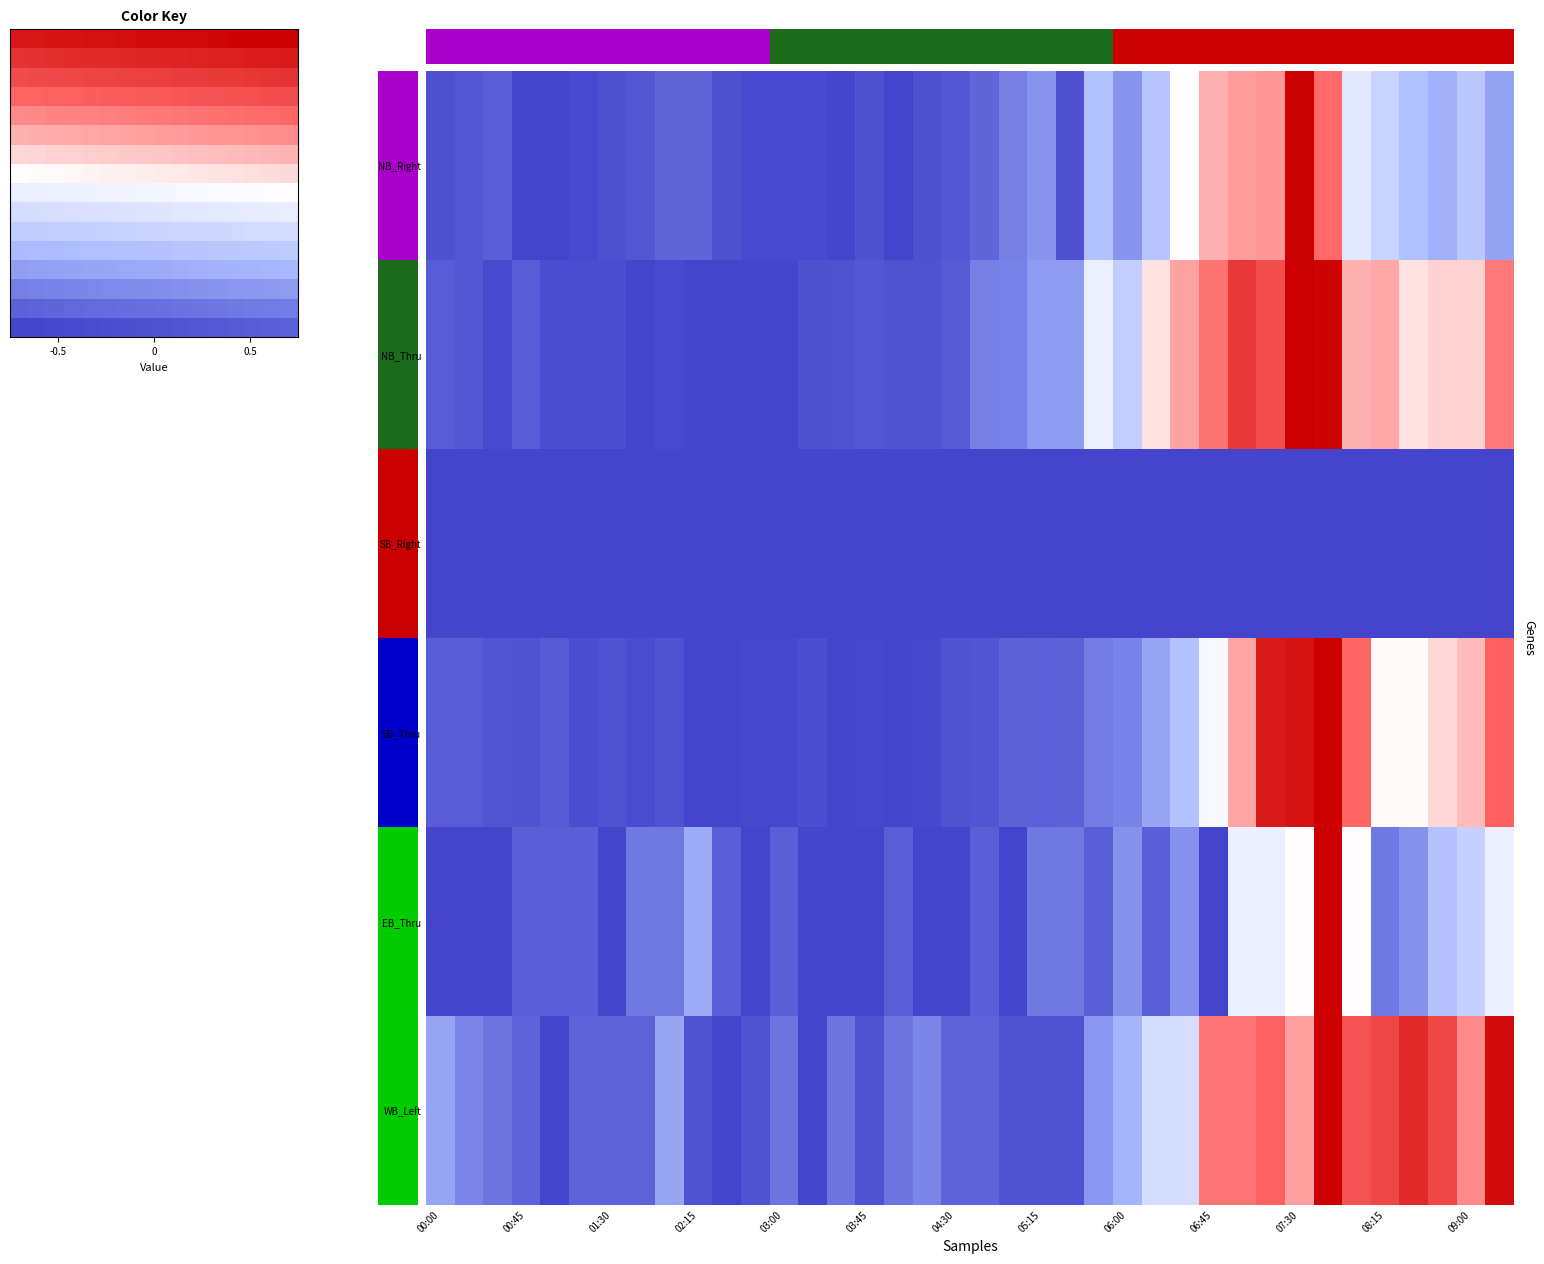

Is the value of WB_Left at 02:00 greater than the value of NB_Right at 07:15?

No